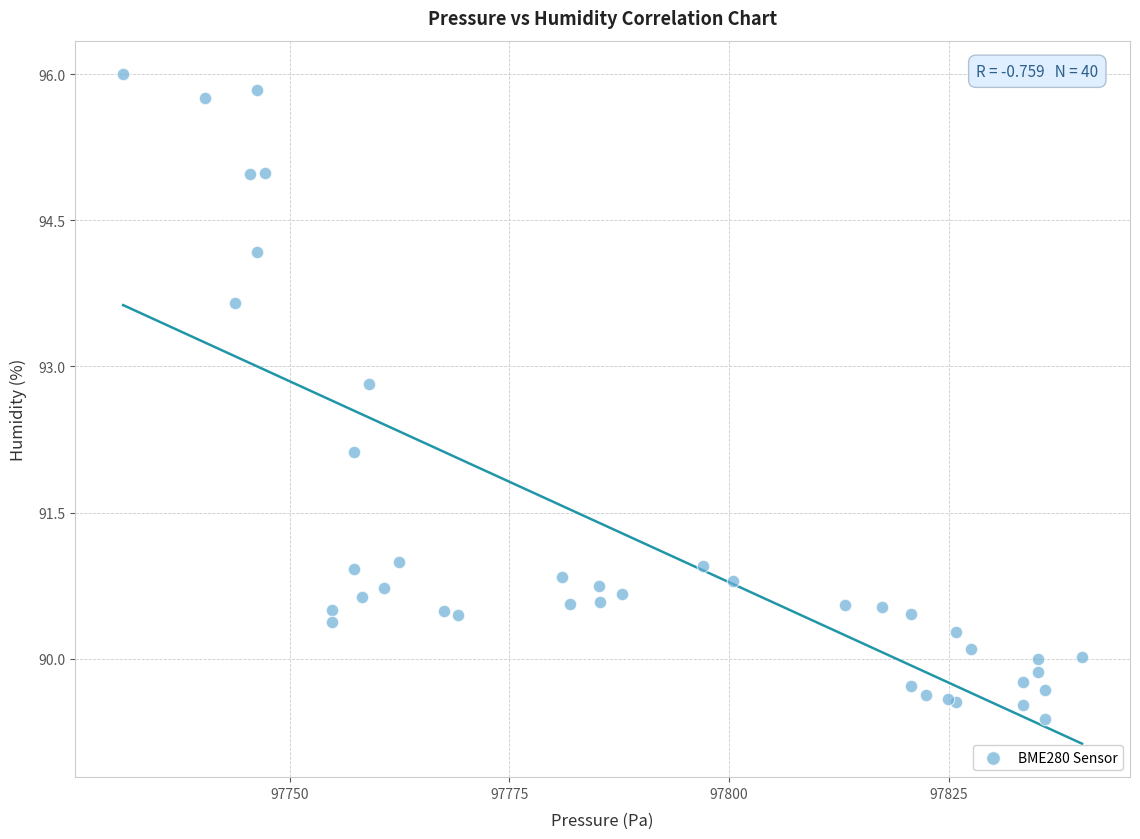

What Y value in the scatter plot is closest to 92?

92.1